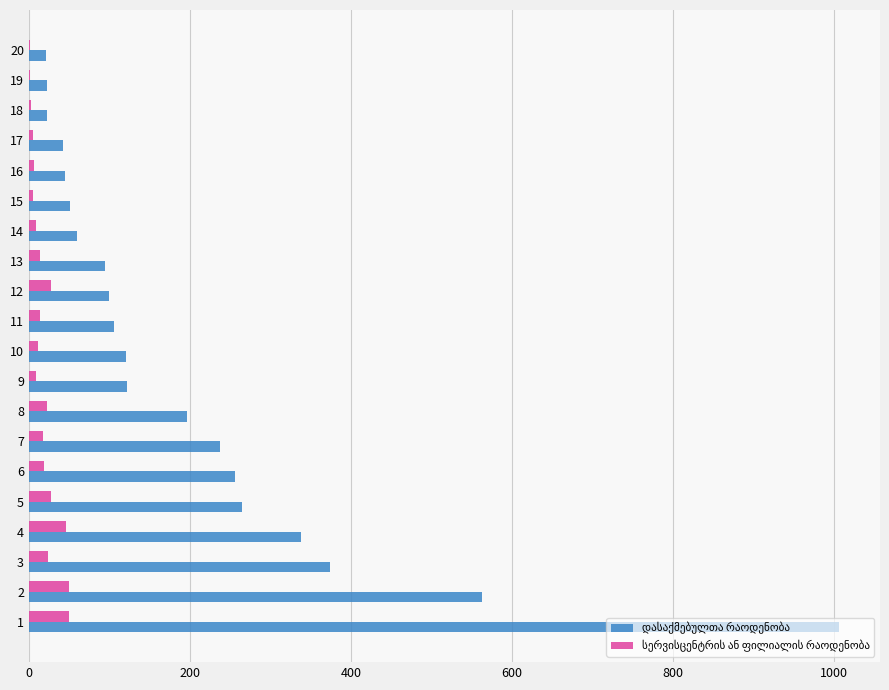

What is the total value across all series at 8?

219